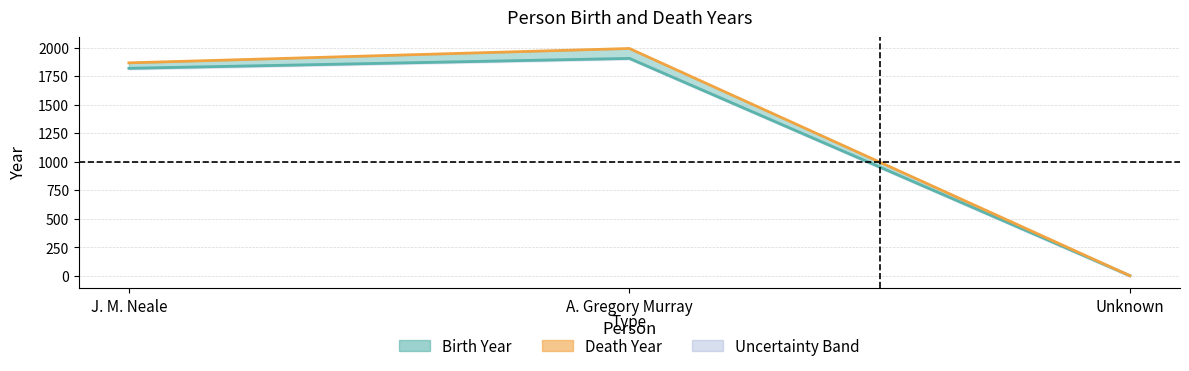

What is the label of the 2nd point from the right?

A. Gregory Murray